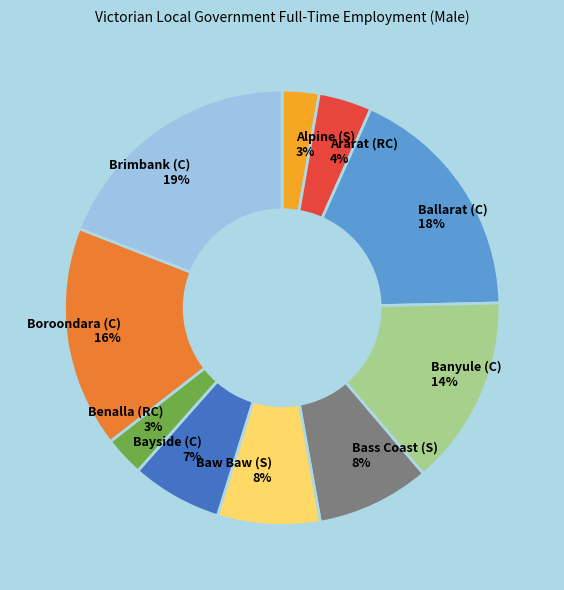

Combined, do Baw Baw (S) 8% and Bayside (C) 7% account for over 50%?

No